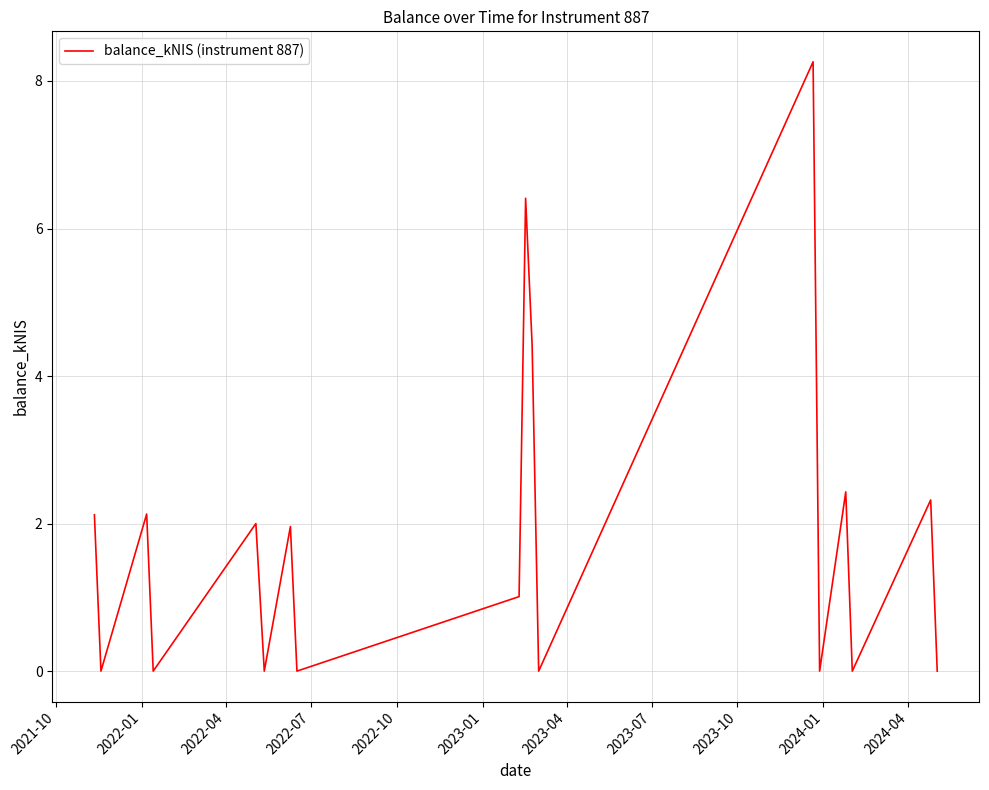

What is the difference between the maximum and minimum values?

8.3